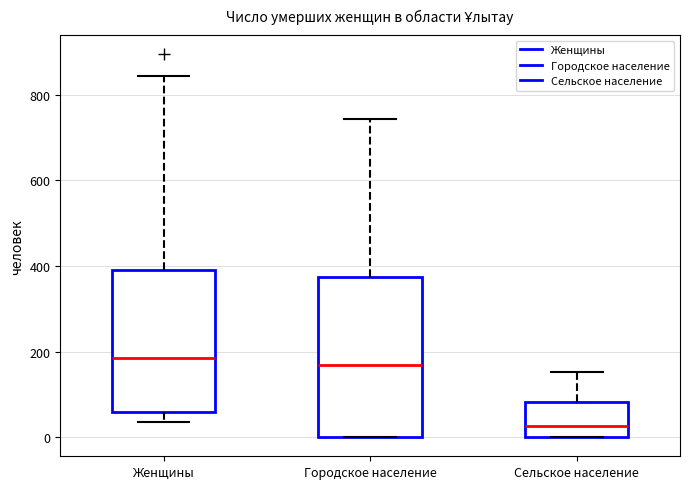

Reading left to right, read every box against the y-axis: the position of its median line, the range the box covers, and the ends of its whiskers. The values are not printed on the chart, so give them approximately, as read against the axis.

Женщины: median 180, box 60 to 380, whiskers 40 to 840
Городское население: median 160, box 0 to 380, whiskers 0 to 740
Сельское население: median 20, box 0 to 80, whiskers 0 to 160